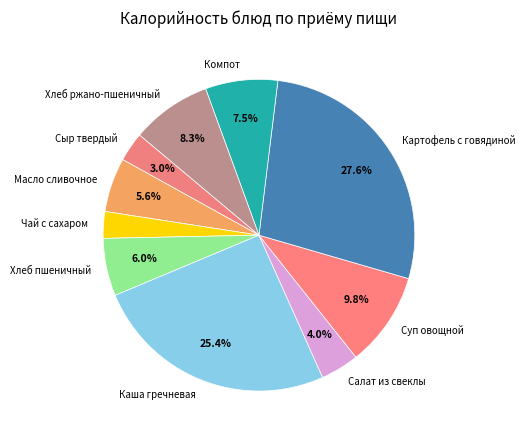

How many slices are in this pie chart?

10